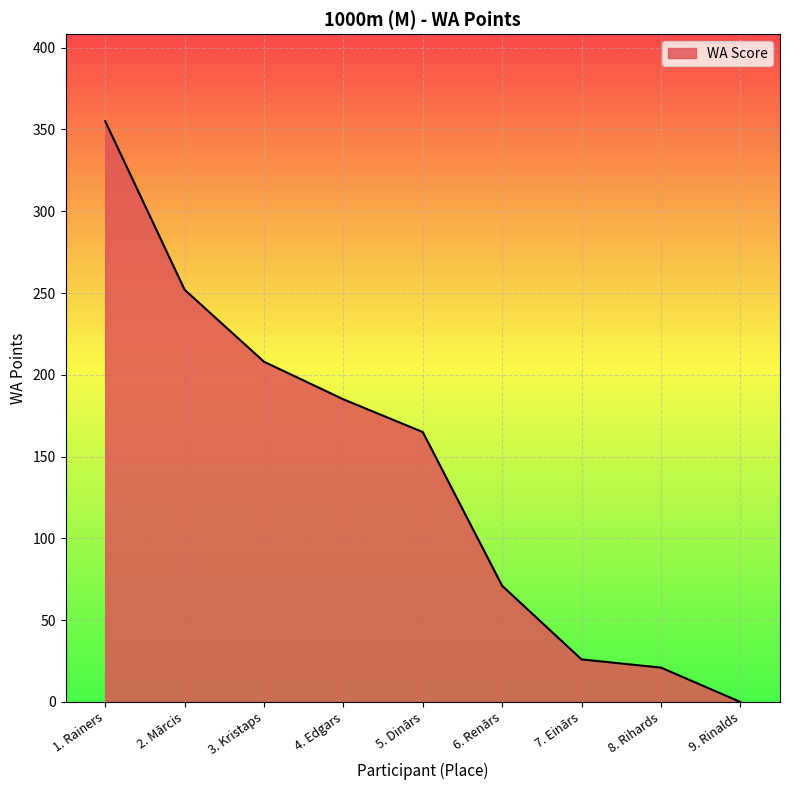

Reading left to right, extract all data points from this chart.

355	252	208	185	165	71	26	21	0